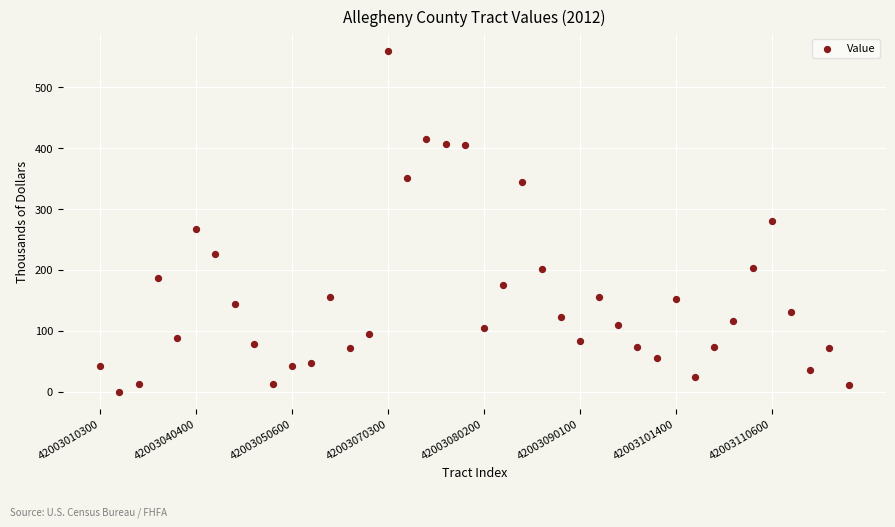

Count the number of points in this scatter plot.

40